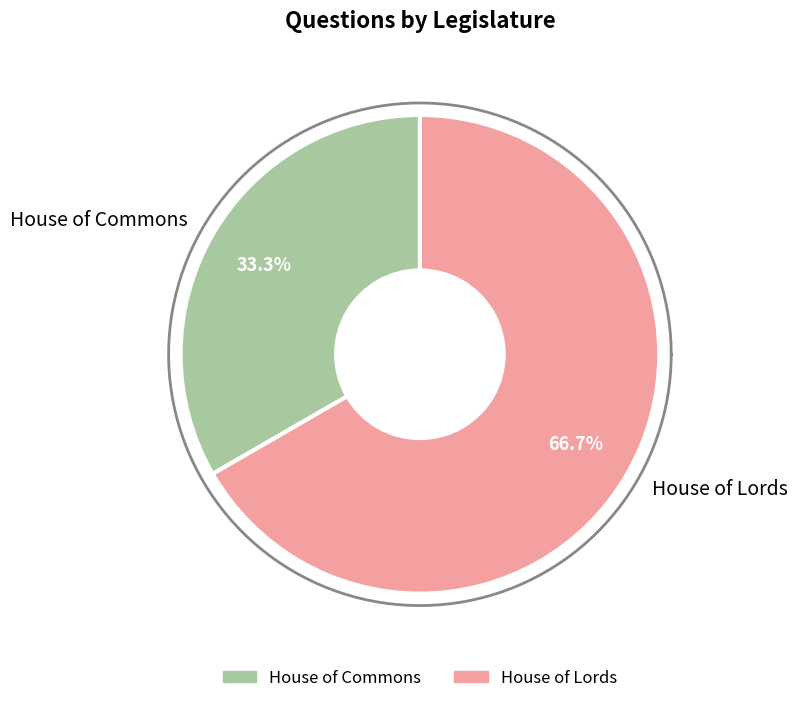

To the nearest percent, what portion does House of Lords represent?

67%